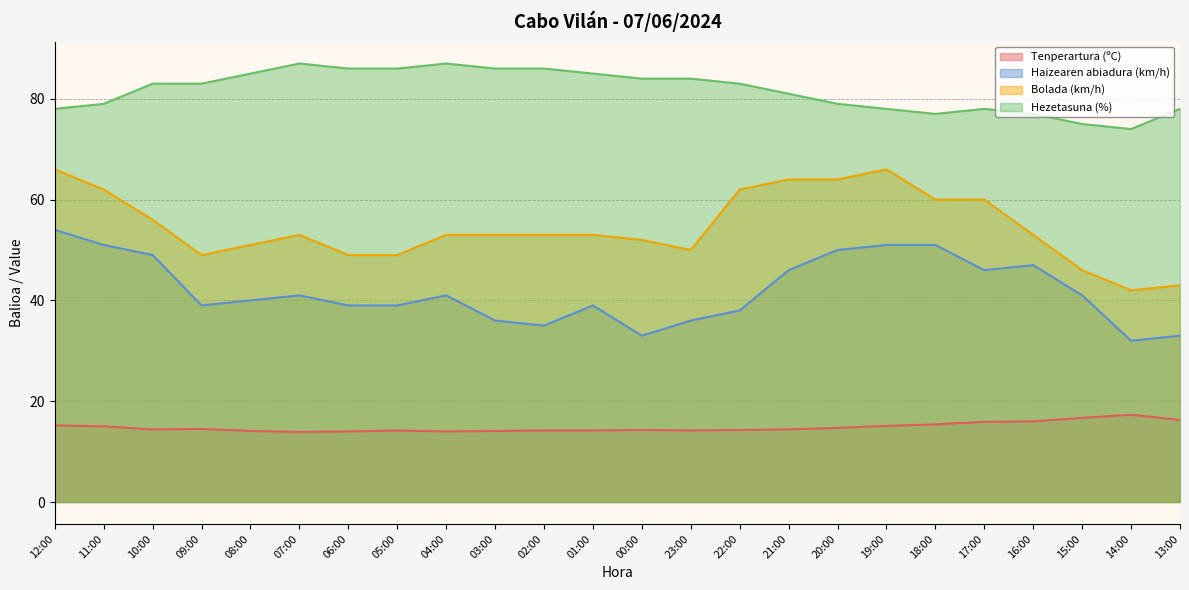

True or false: Bolada (km/h) and Tenperartura (ºC) intersect in this chart.

False